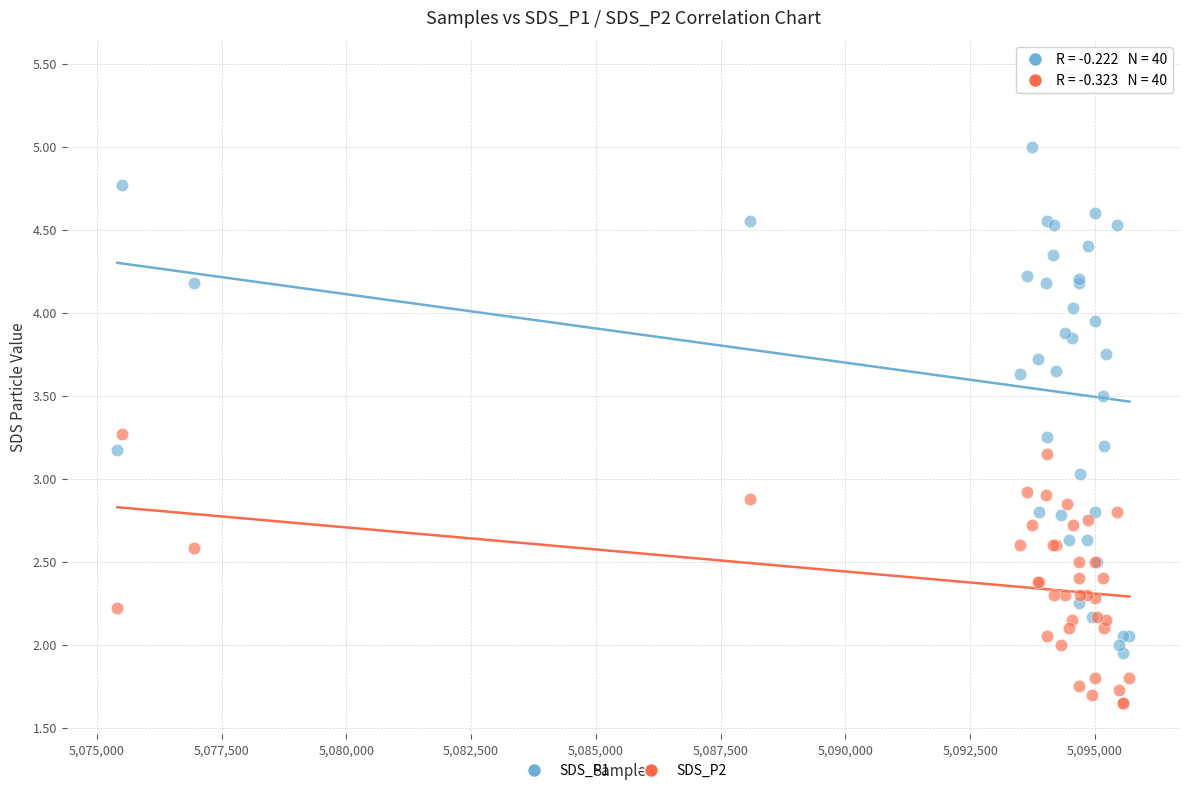

What are all the series names shown in the legend?

SDS_P1, SDS_P2